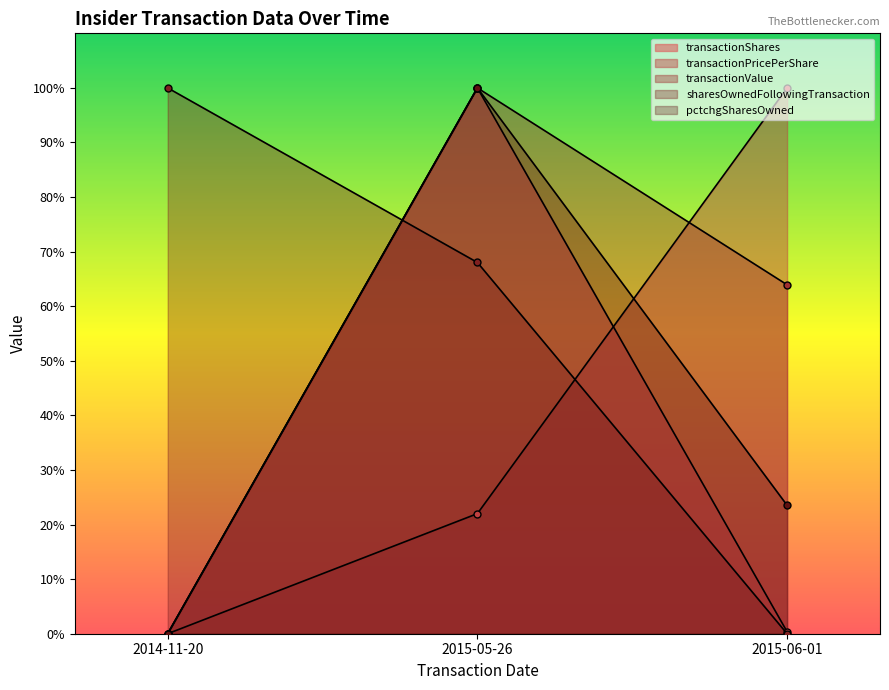

How many data points in transactionValue are above 63?

2